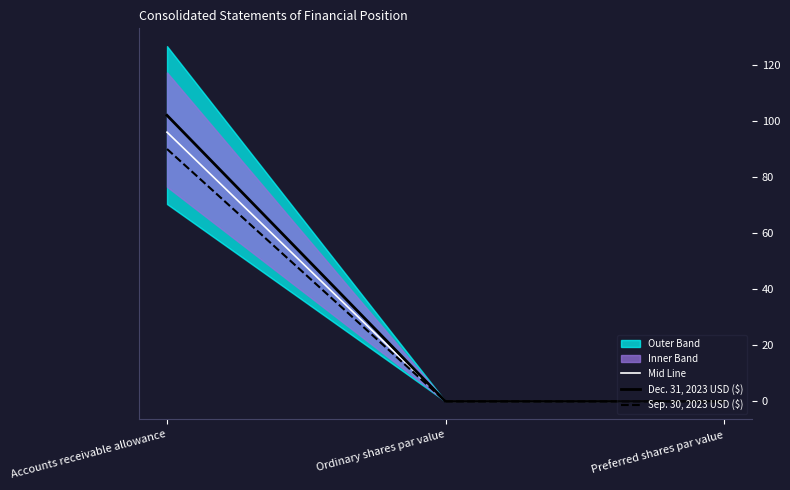

What is the difference between the highest and lowest values at Accounts receivable allowance?

12.0